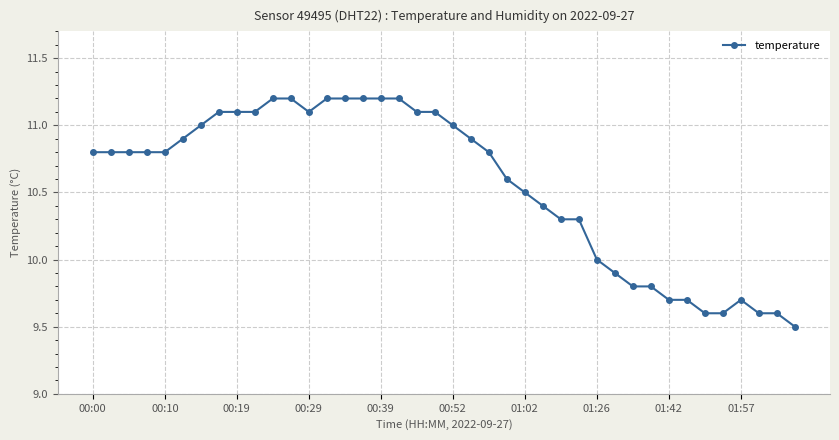

What is the greatest value displayed?

11.2